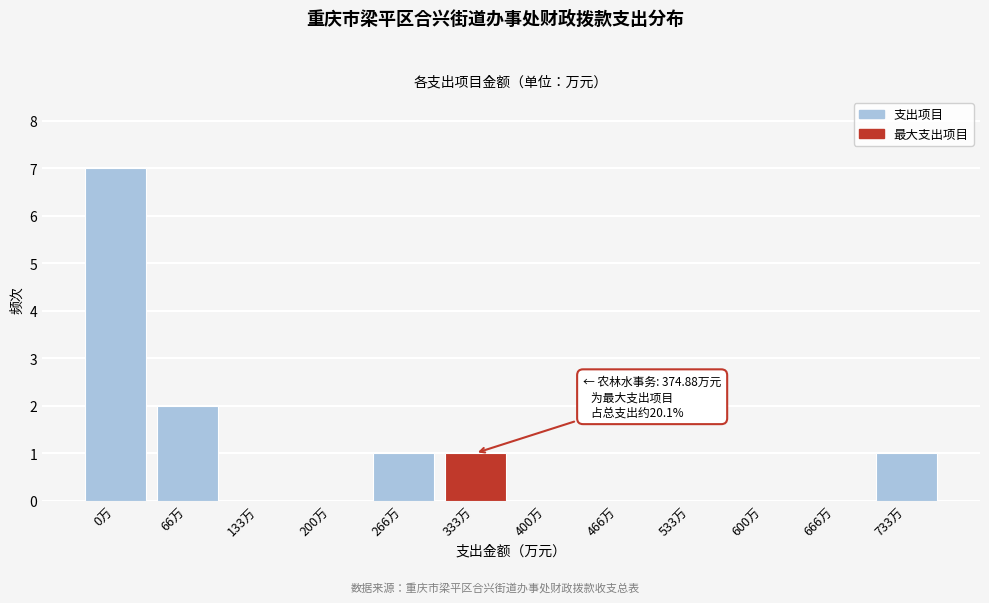

Reading right to left, extract all data points from this chart.

733万=1	666万=0	600万=0	533万=0	466万=0	400万=0	333万=1	266万=1	200万=0	133万=0	66万=2	0万=7